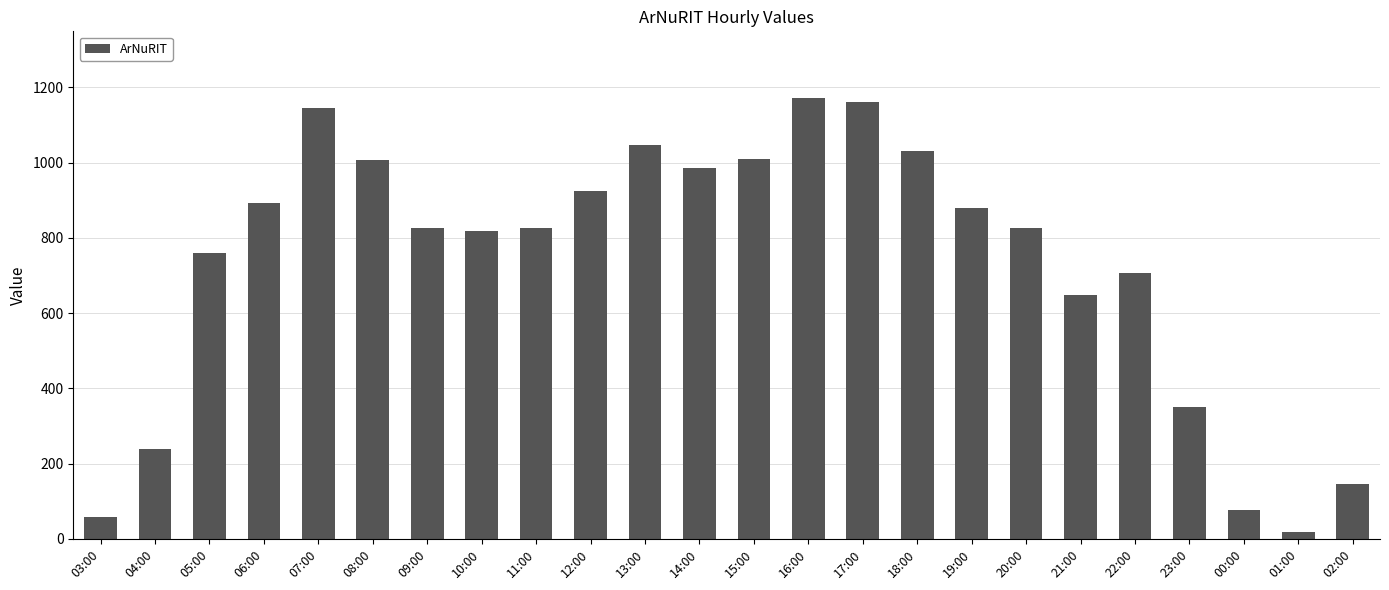

What is the sum of the values at 04:00 and 01:00?

256